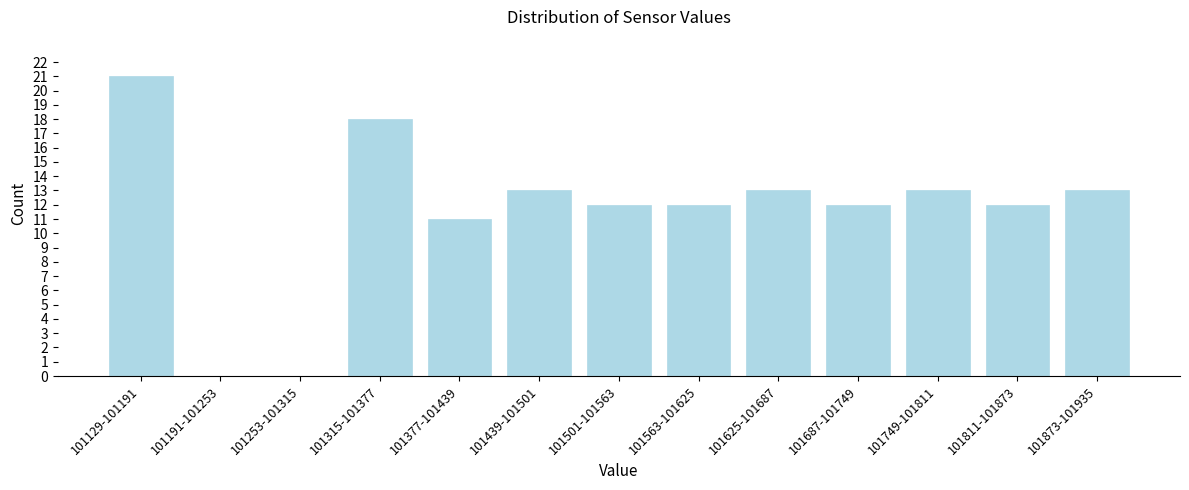

Reading left to right, what are all the values shown in this chart?

101129-101191=21	101191-101253=0	101253-101315=0	101315-101377=18	101377-101439=11	101439-101501=13	101501-101563=12	101563-101625=12	101625-101687=13	101687-101749=12	101749-101811=13	101811-101873=12	101873-101935=13